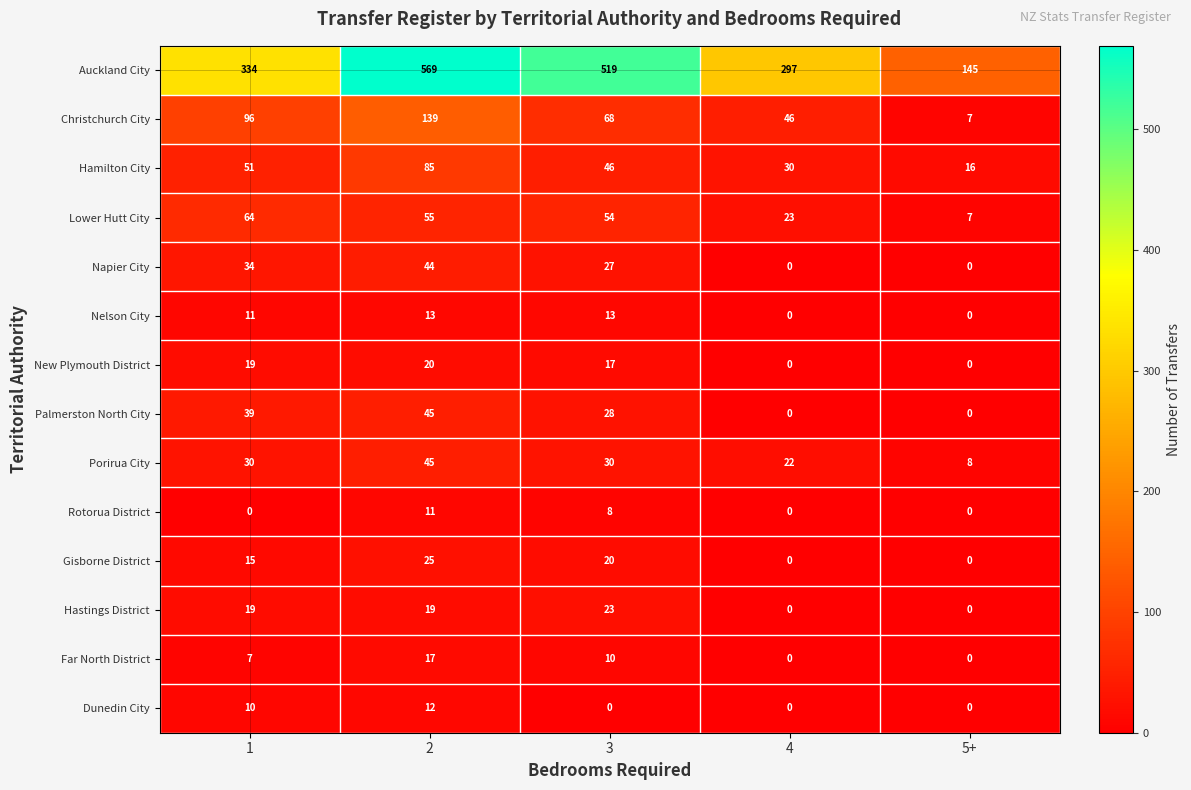

What is the average value of the Hamilton City series?

46